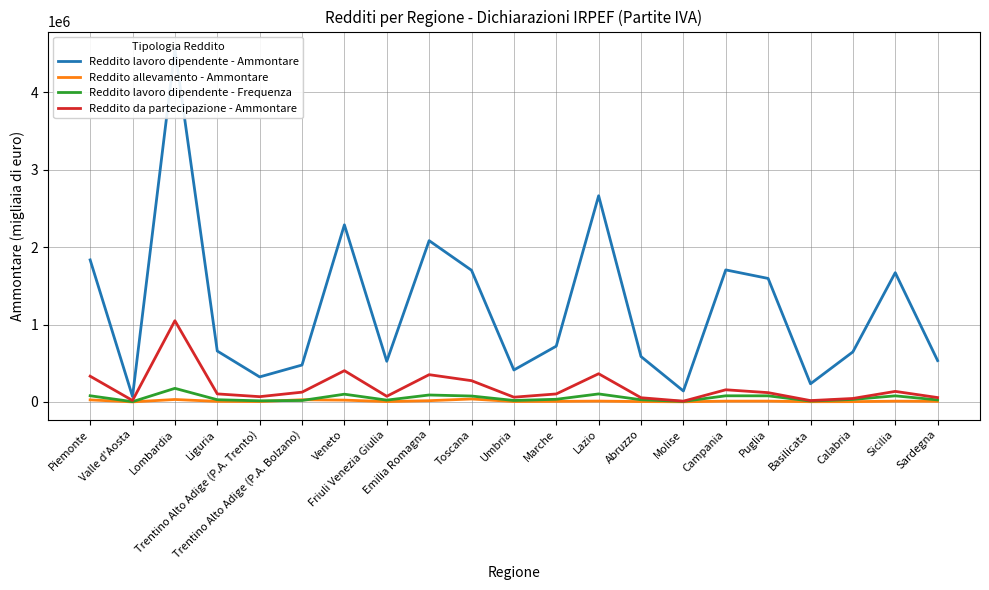

Reading right to left, list all the values displayed in this chart.

Reddito lavoro dipendente - Ammontare: 533952	1669789	646569	234445	1595394	1705715	141533	586270	2663575	720656	412717	1701162	2083640	525221	2287979	476824	323309	657804	4557207	69794	1834966
Reddito allevamento - Ammontare: 7648	10152	3628	2811	10499	10215	1964	4544	10757	7248	5054	38072	15960	4530	23383	28189	4778	7153	31584	614	26460
Reddito lavoro dipendente - Frequenza: 26352	78662	32386	11568	78765	79261	6872	28171	103455	34213	19025	76213	89670	23557	99987	18651	14480	28502	175510	3360	79631
Reddito da partecipazione - Ammontare: 56415	136203	44771	17320	120009	156969	9739	54365	364305	103293	61328	274587	352168	73024	403885	126213	68026	103835	1049136	18771	332605